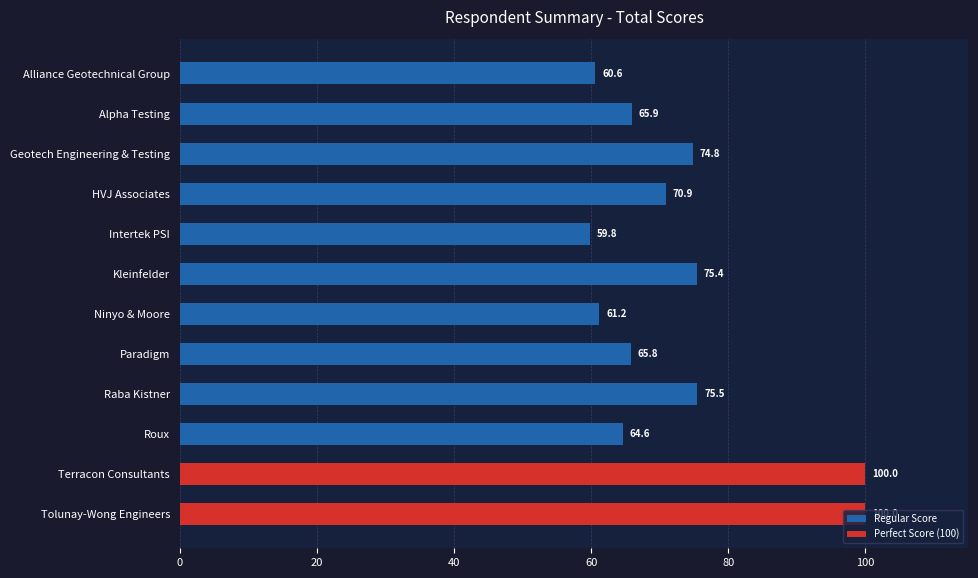

How many bars are there in total?

12